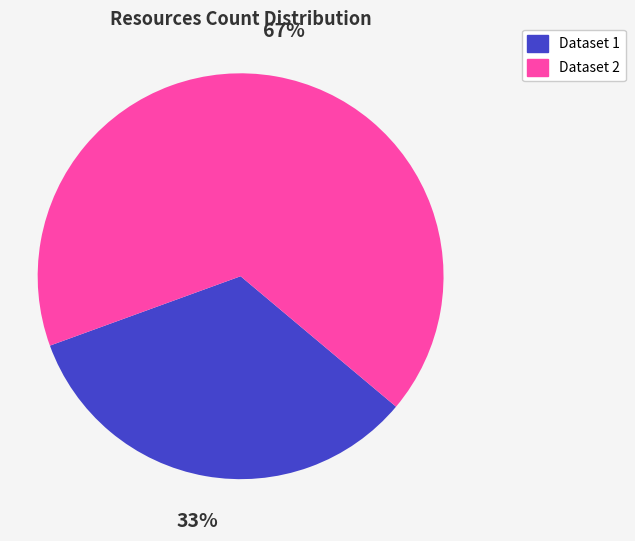

To the nearest percent, what is the average slice percentage?

50%